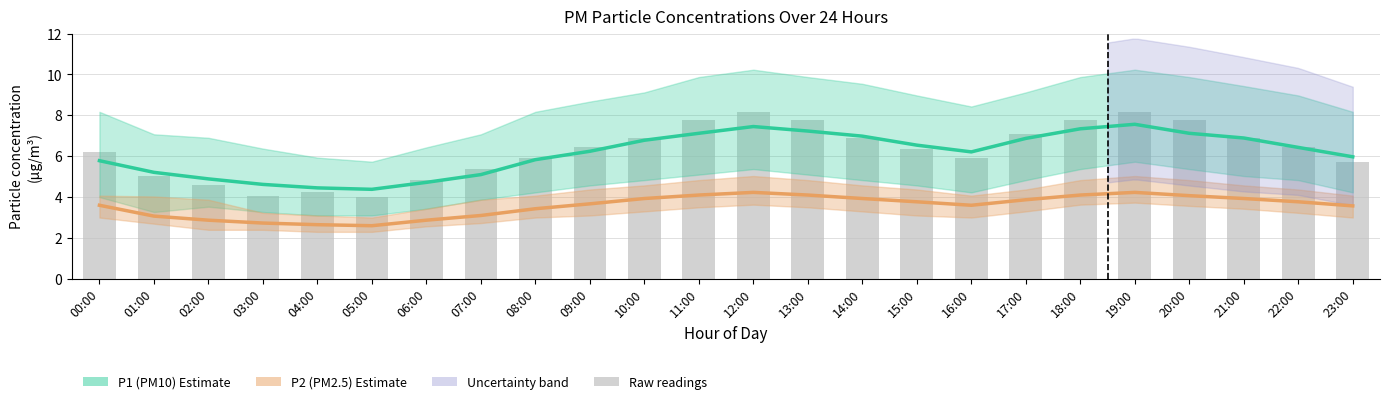

True or false: P2 mean has a value of 2.9 at 02:00.

True